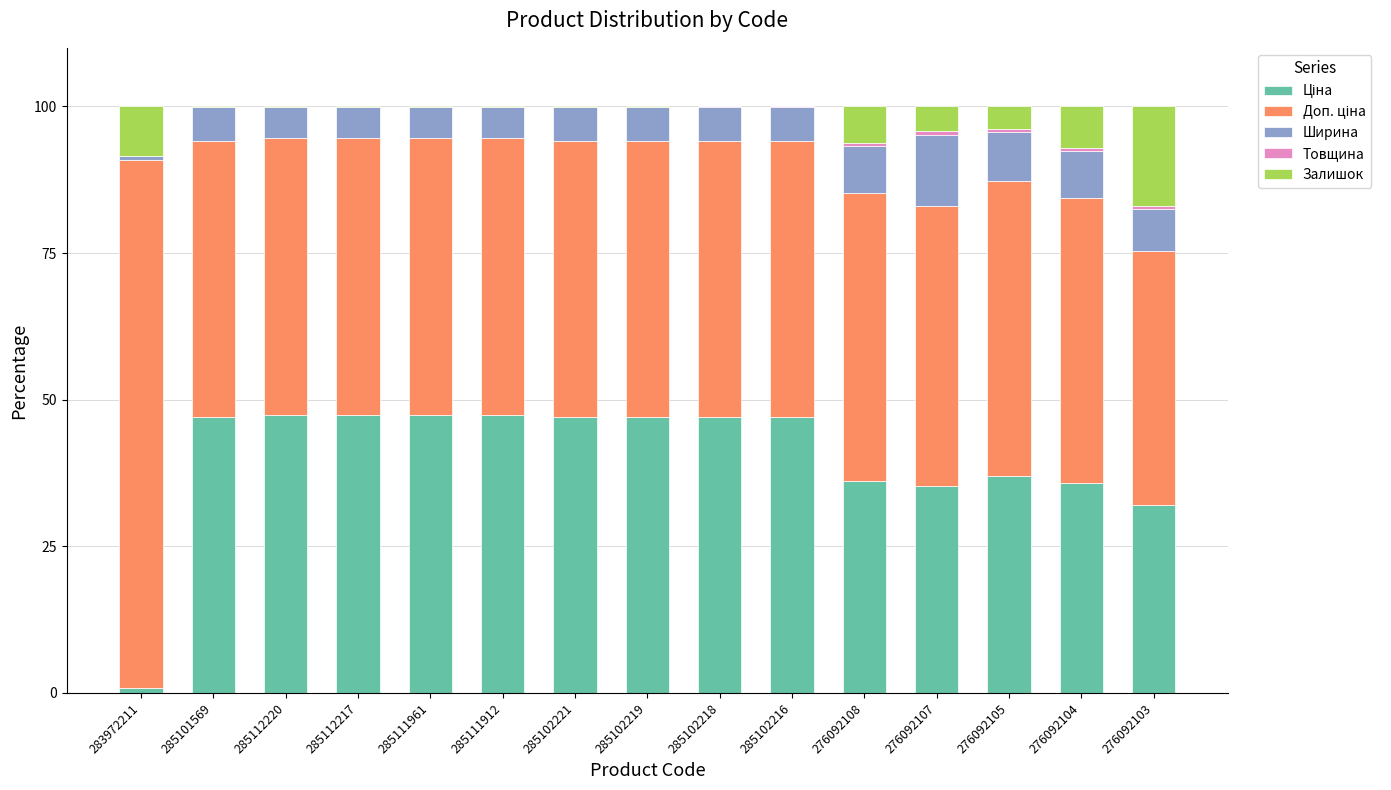

The Ширина series shows 8.3 at 276092105. True or false?

True